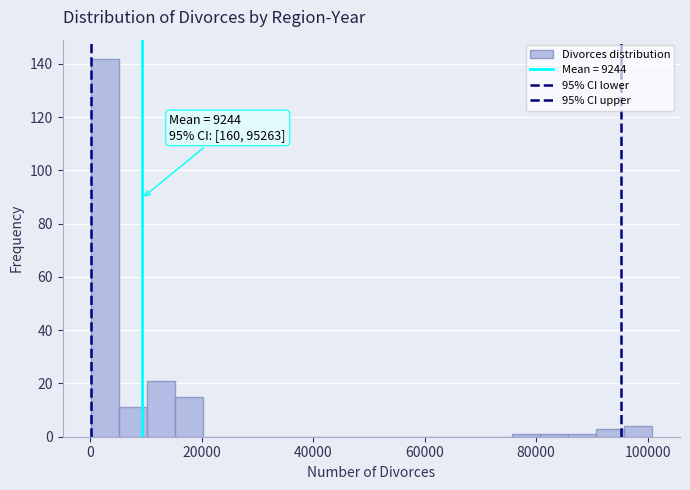

Read against the x-axis, roughly where is the centre of the tallest bar?

2000